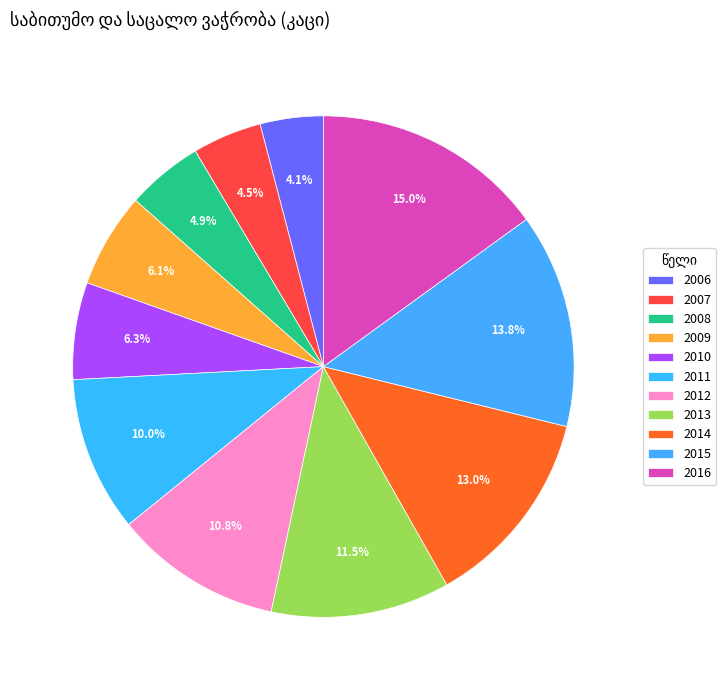

Does 2006 represent more than half of the total?

No